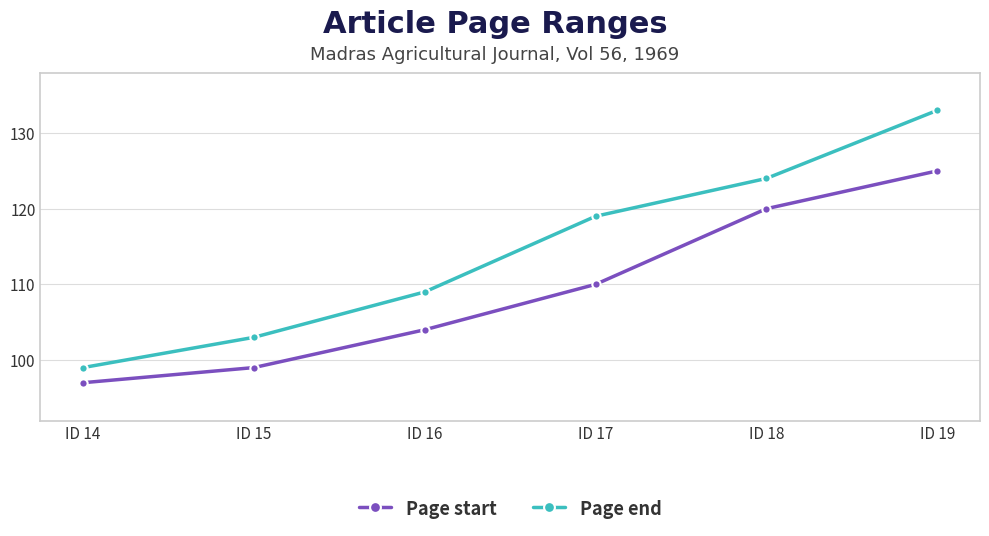

At which category is the sum across all series the highest?

ID 19